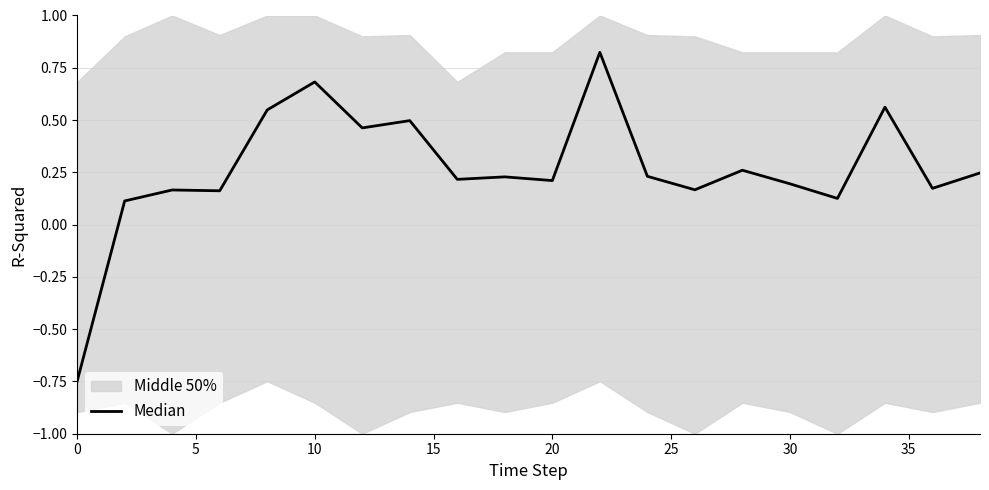

Does the chart display data point markers on the line(s)?

No